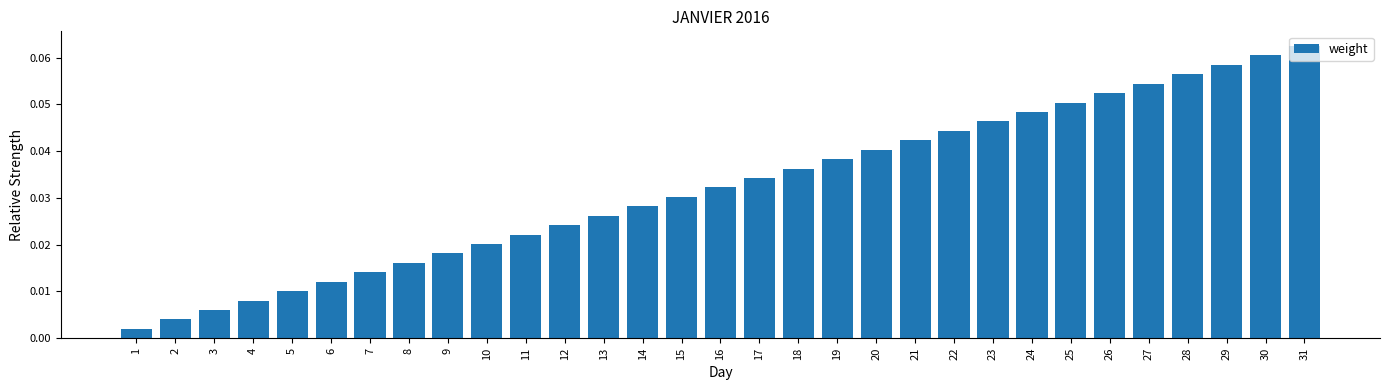

Rank the categories by value from highest to lowest.

31, 30, 29, 28, 27, 26, 25, 24, 23, 22, 21, 20, 19, 18, 17, 16, 15, 14, 13, 12, 11, 10, 9, 8, 7, 6, 5, 4, 3, 2, 1